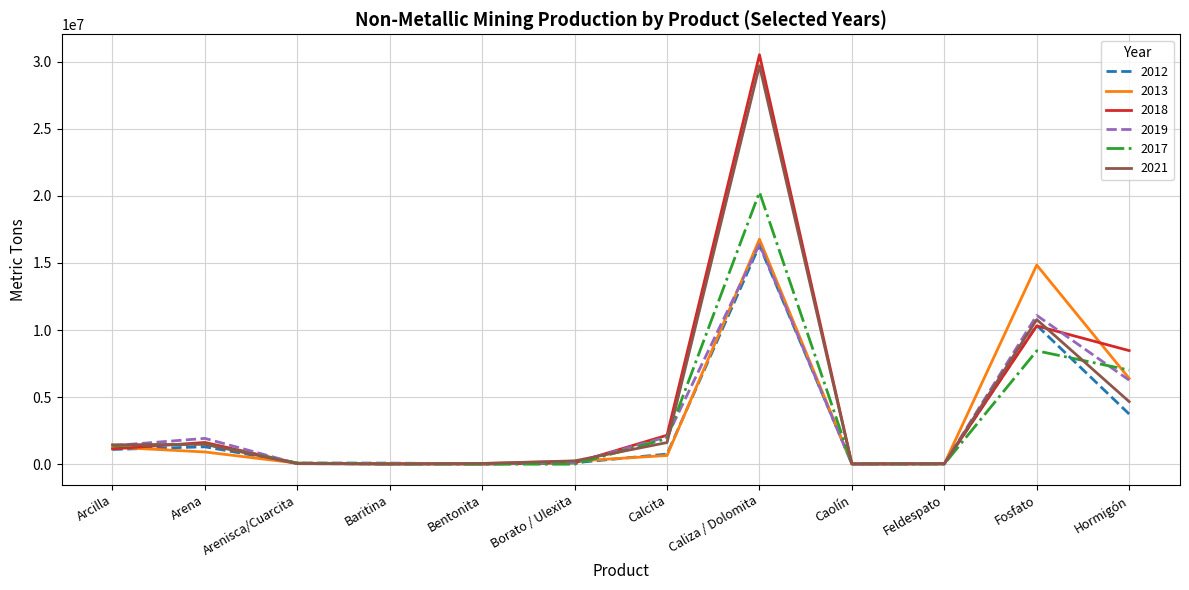

Is the value of 2018 at Calcita greater than the value of 2013 at Feldespato?

Yes